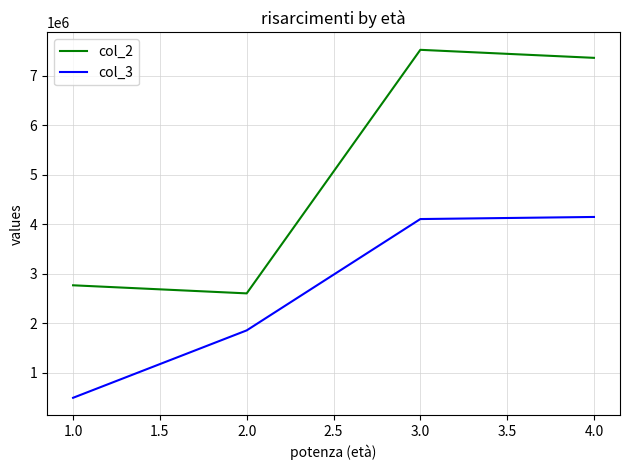

At how many categories does at least one series exceed 7479546?

1